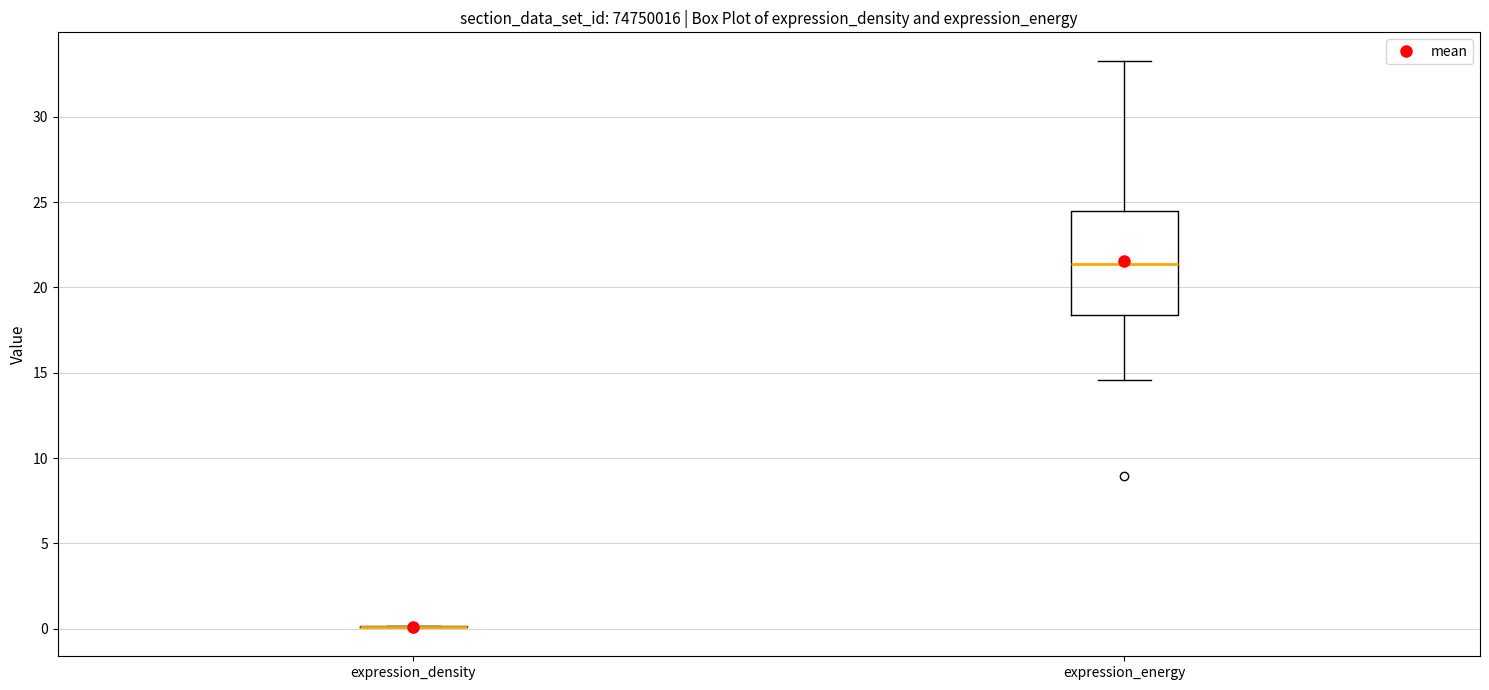

Reading left to right, transcribe this box plot: for each box, give where its median line is, the range the box spans, and where its two whiskers end, as read against the y-axis. The values are not printed on the chart, so give them approximately, as read against the axis.

expression_density: box collapsed to a line at 0.0, whiskers 0.0 to 0.0
expression_energy: median 21.5, box 18.5 to 24.5, whiskers 14.5 to 33.5